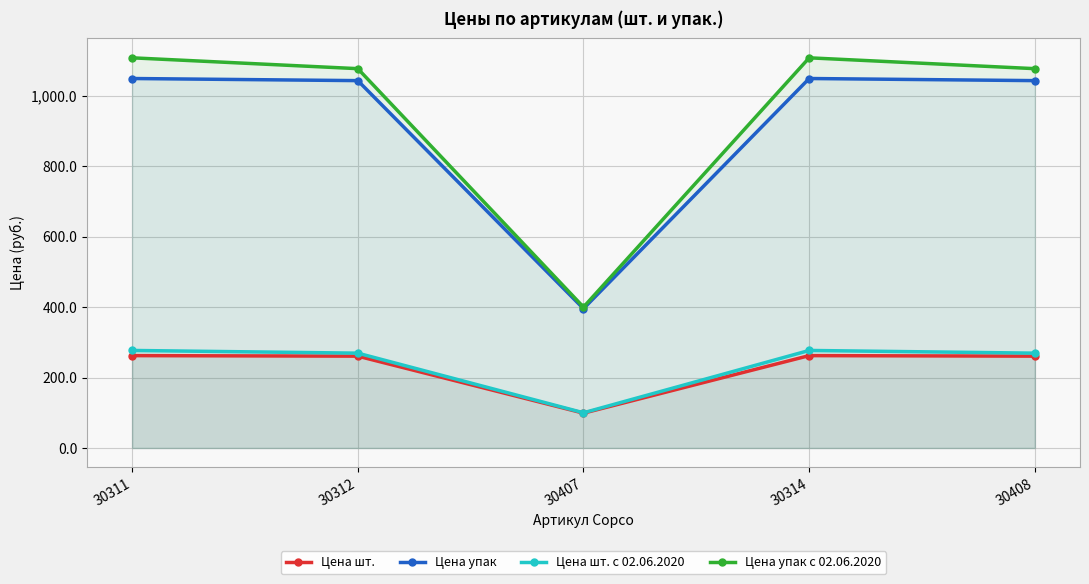

The Цена упак с 02.06.2020 series shows 700.9 at 30314. True or false?

False